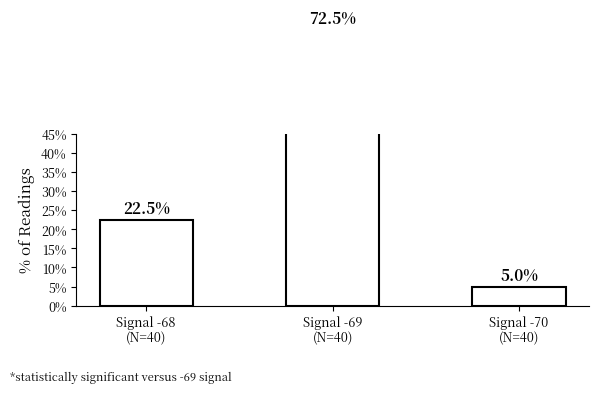

What is the average value?

33.3